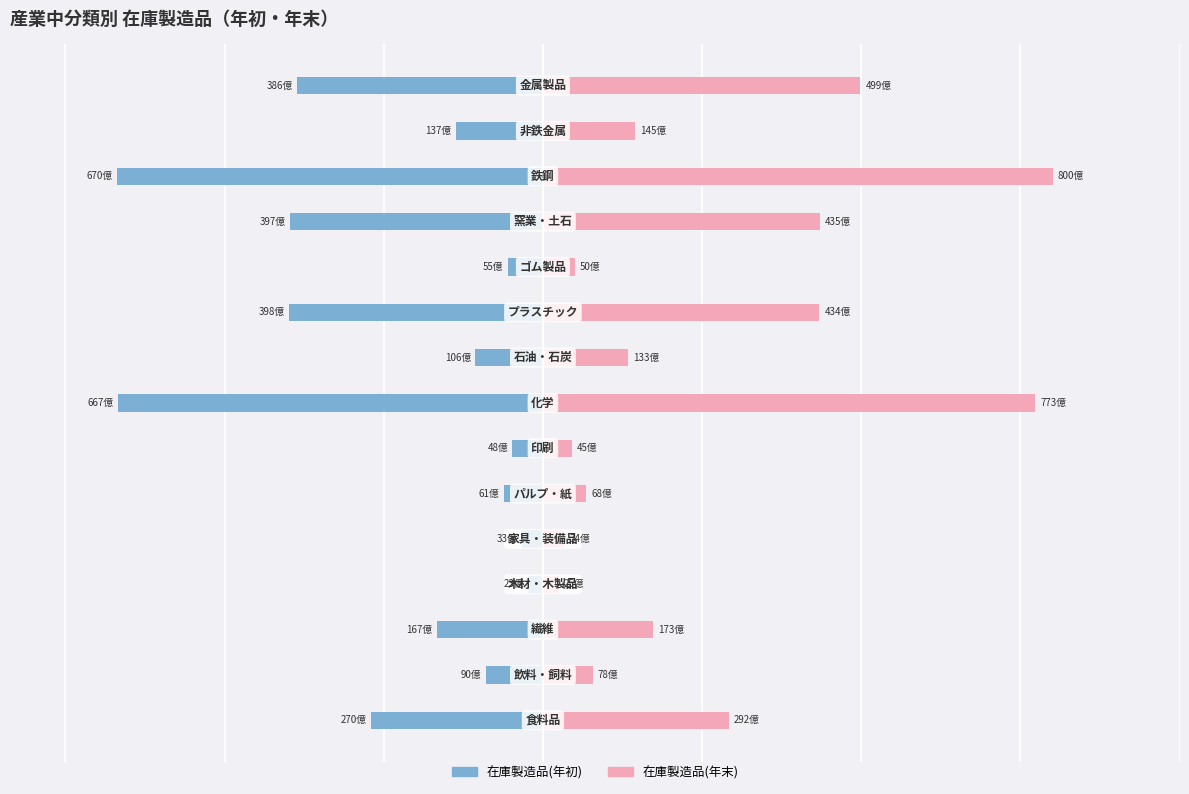

Rank the series by their maximum value, from highest to lowest.

在庫製造品(年末), 在庫製造品(年初)